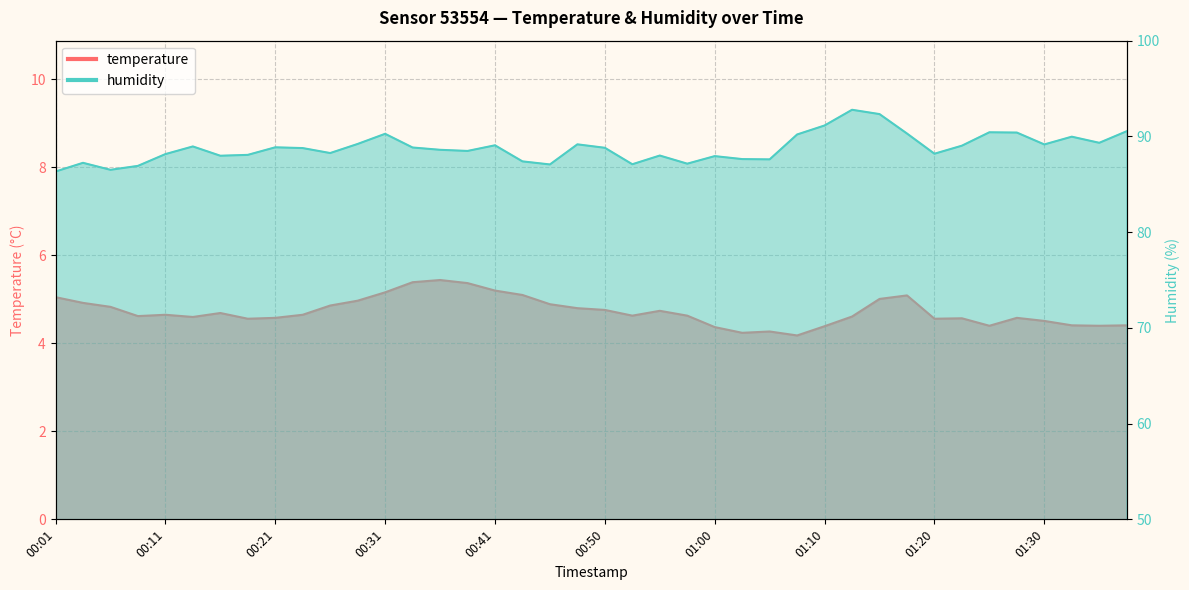

Where is the first local maximum for humidity?

00:04